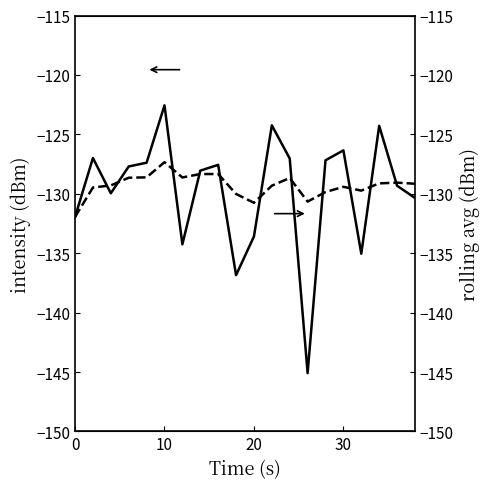

Rank the series by their maximum value, from highest to lowest.

intensity(dBm), rolling_avg